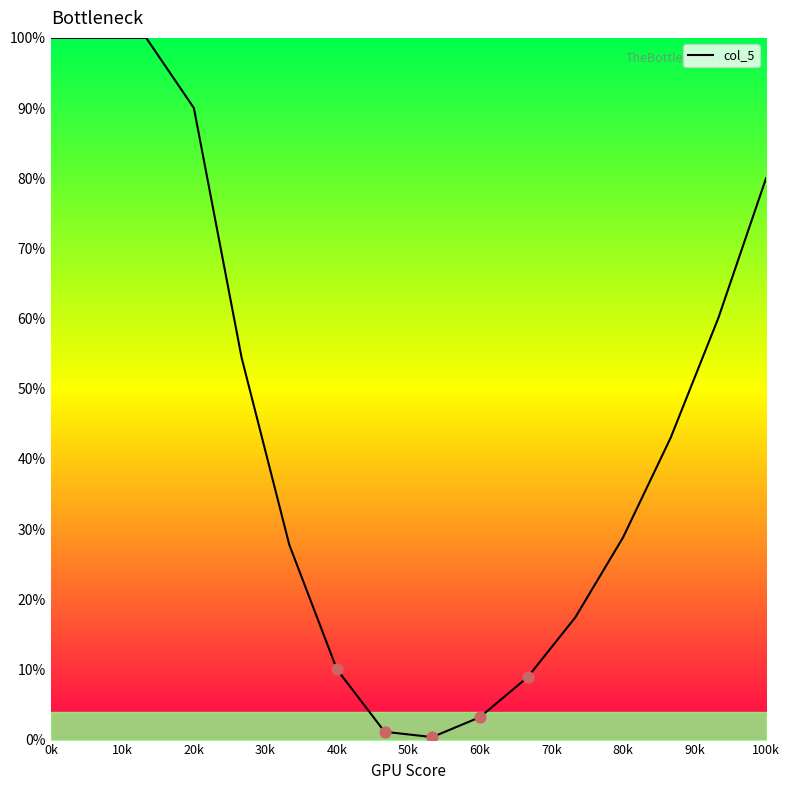

What is the difference between the maximum and minimum values?

99.6